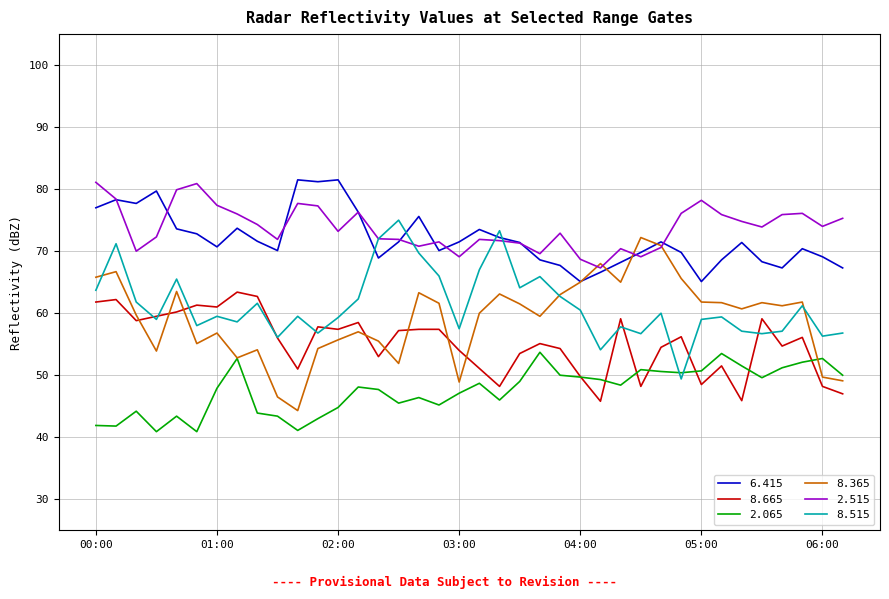

True or false: 8.665 and 6.415 intersect in this chart.

False